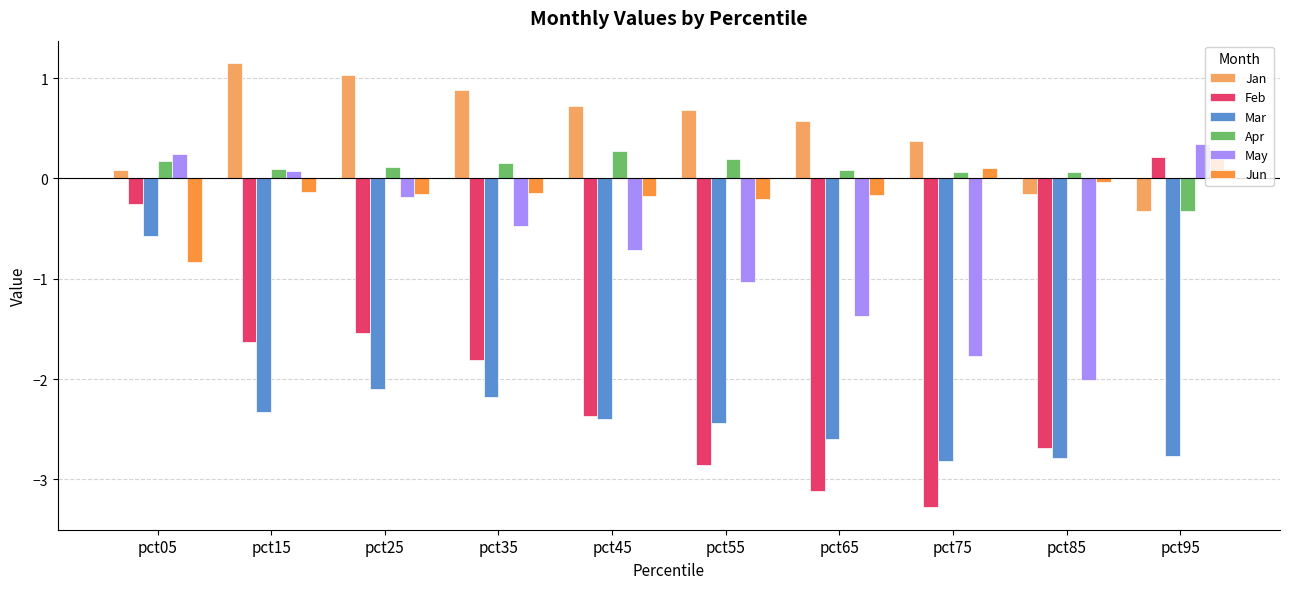

How many values in the Feb series exceed -1?

2